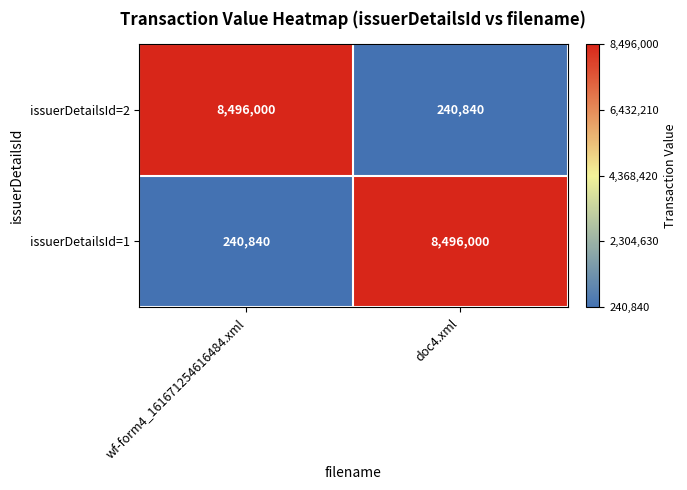

At which label is issuerDetailsId=1 closest to 4368420?

wf-form4_161671254616484.xml